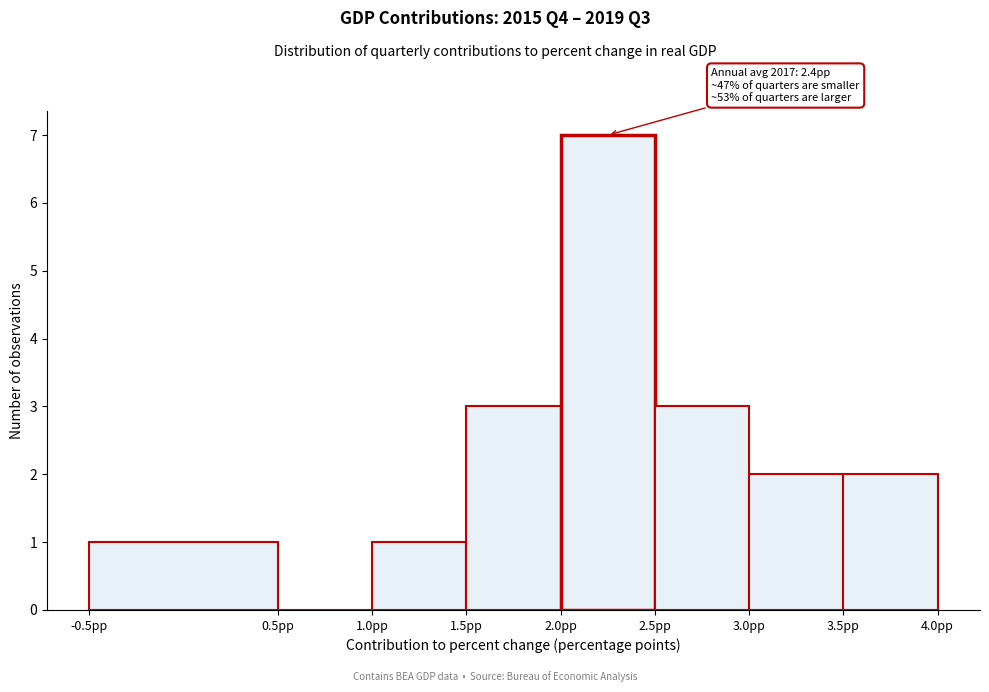

Which range on the x-axis has the tallest bar?

2.0 to 2.5